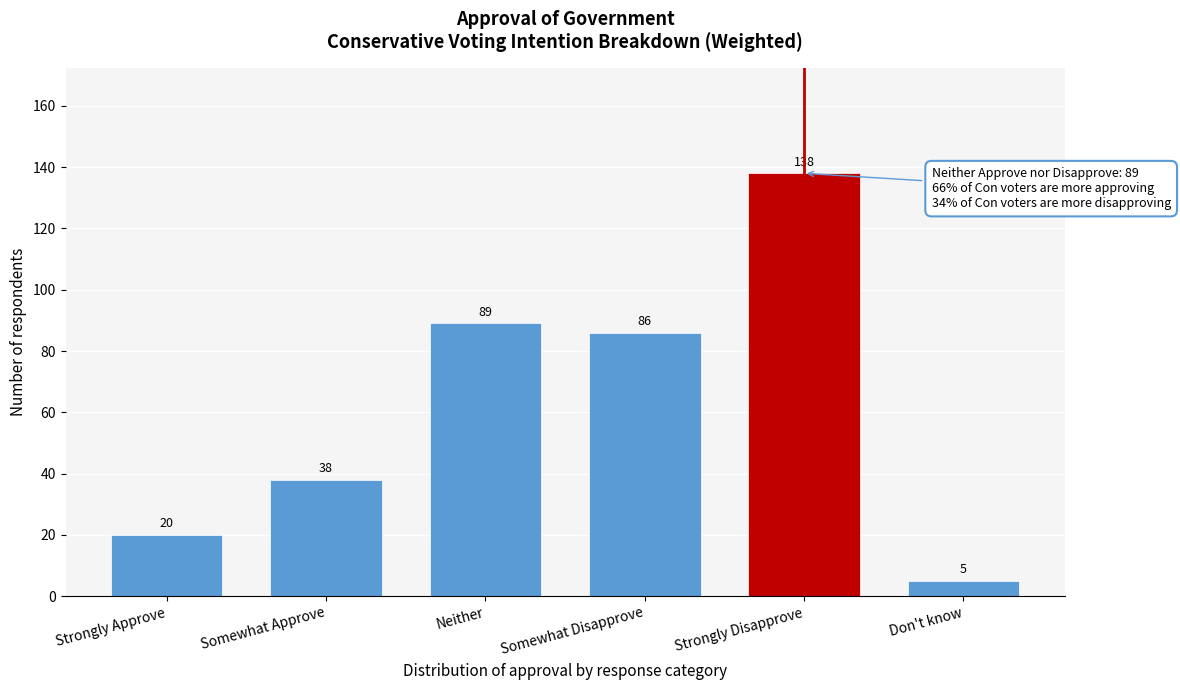

Reading left to right, extract all data points from this chart.

20	38	89	86	138	5